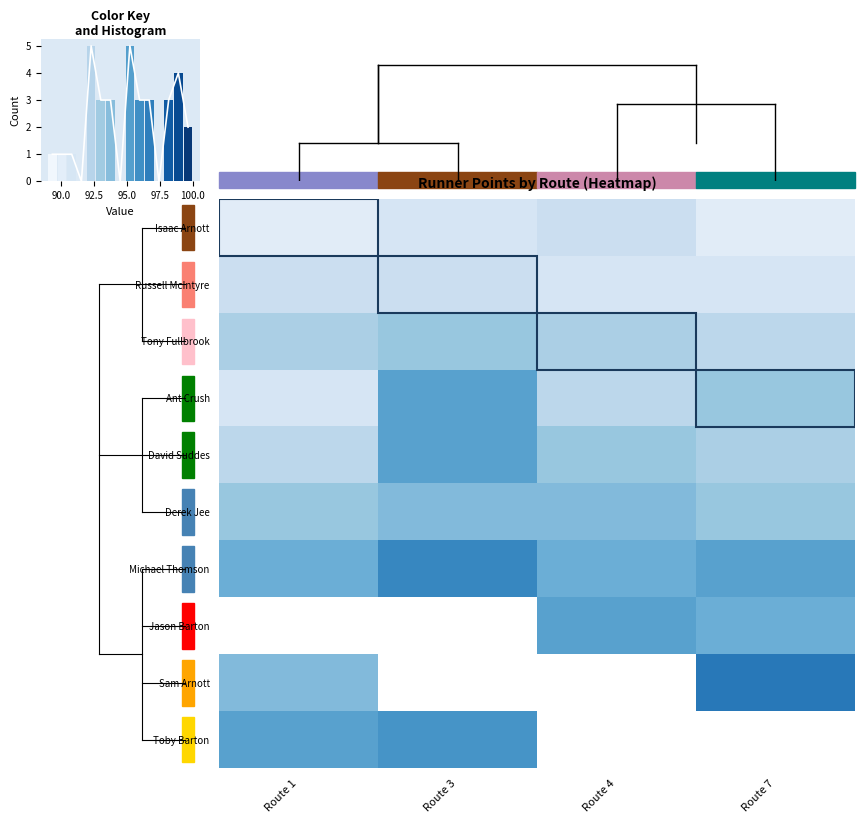

Count the number of categories in the chart.

4